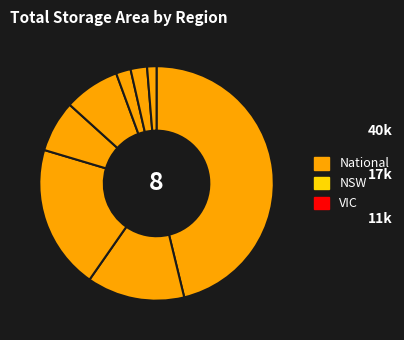

How many segments does this pie chart have?

8